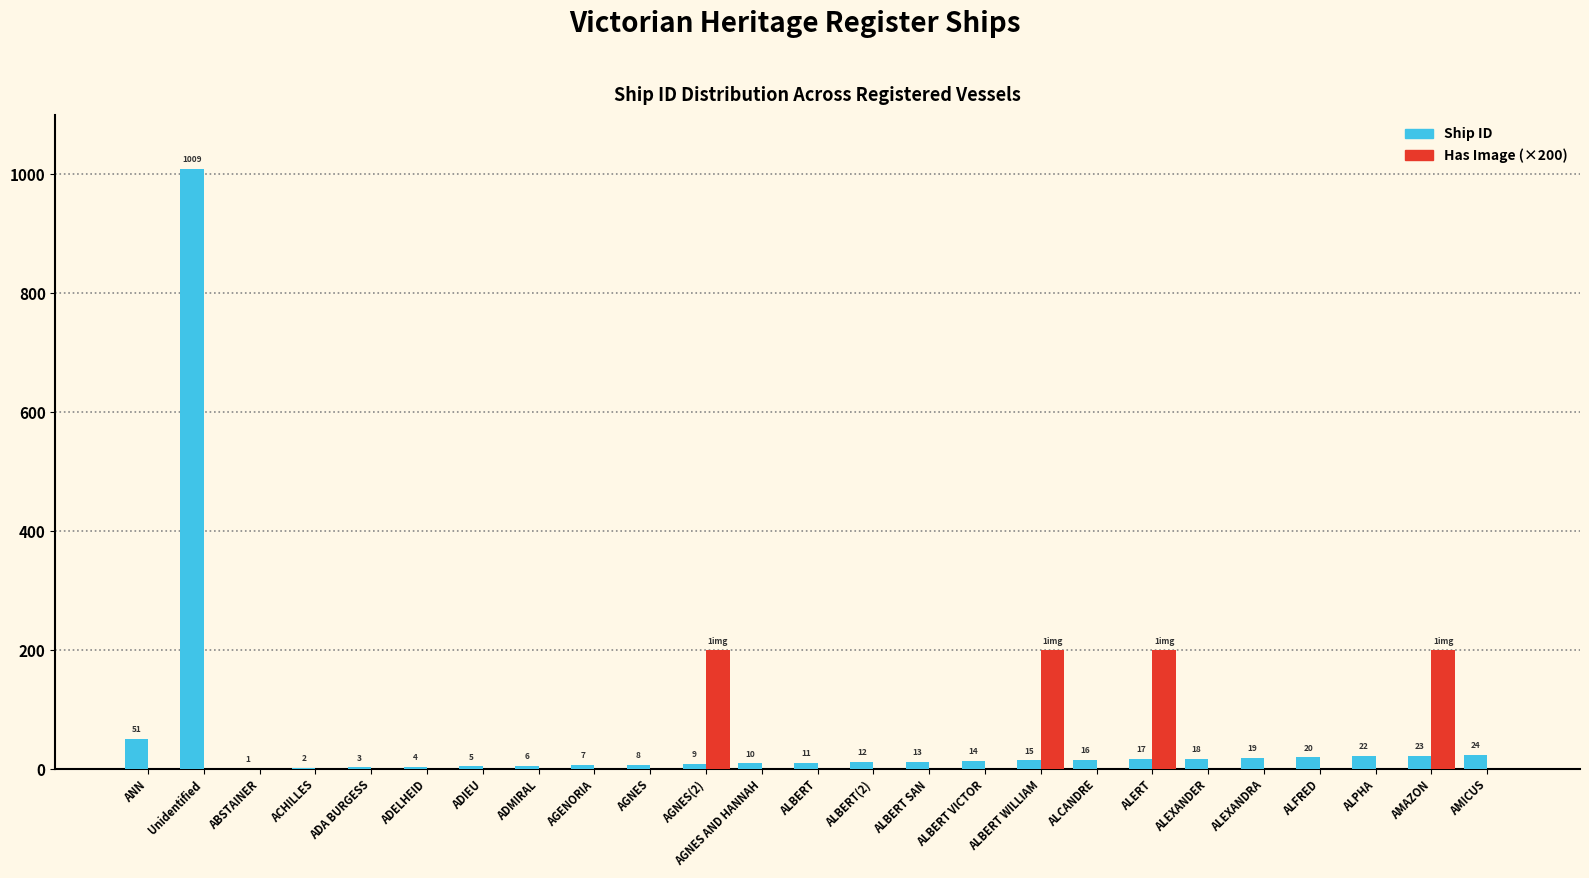

Reading right to left, list all the values displayed in this chart.

Ship ID: 24	23	22	20	19	18	17	16	15	14	13	12	11	10	9	8	7	6	5	4	3	2	1	1009	51
Has Image (×200): 0	200	0	0	0	0	200	0	200	0	0	0	0	0	200	0	0	0	0	0	0	0	0	0	0